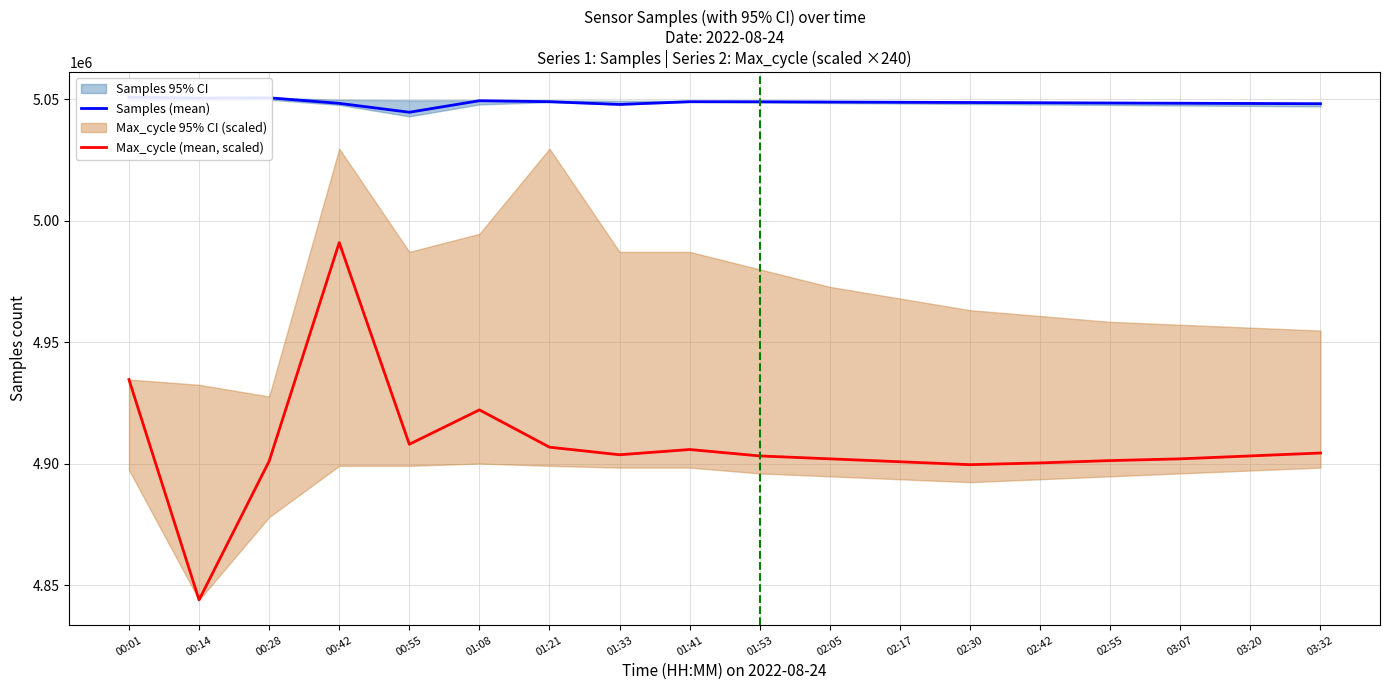

Count the number of categories in the chart.

18